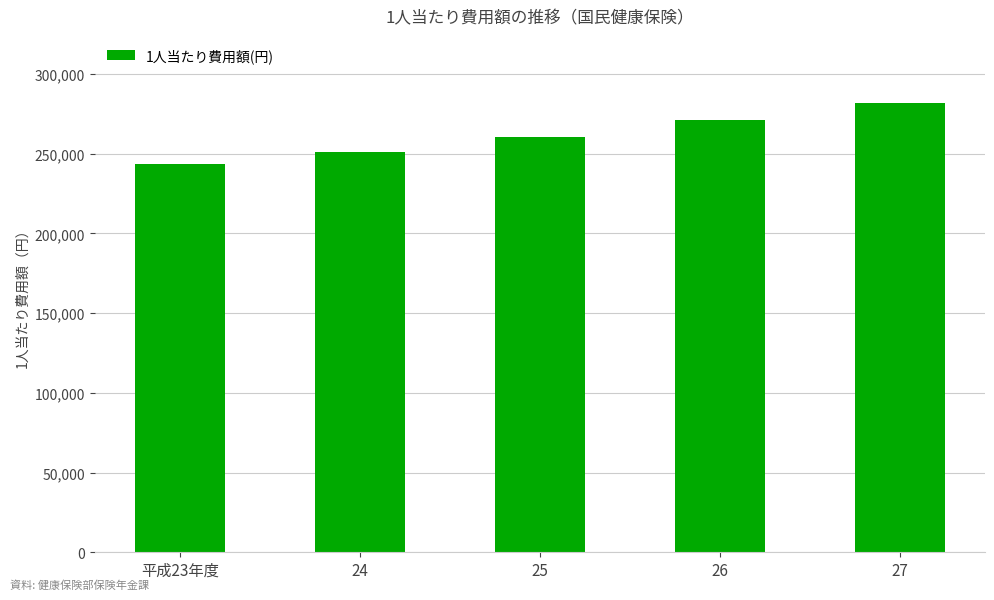

Count the number of categories in the chart.

5